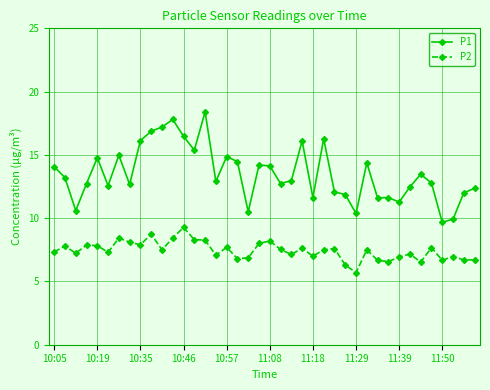

True or false: P1 has more than 0 points higher than both neighbors.

True